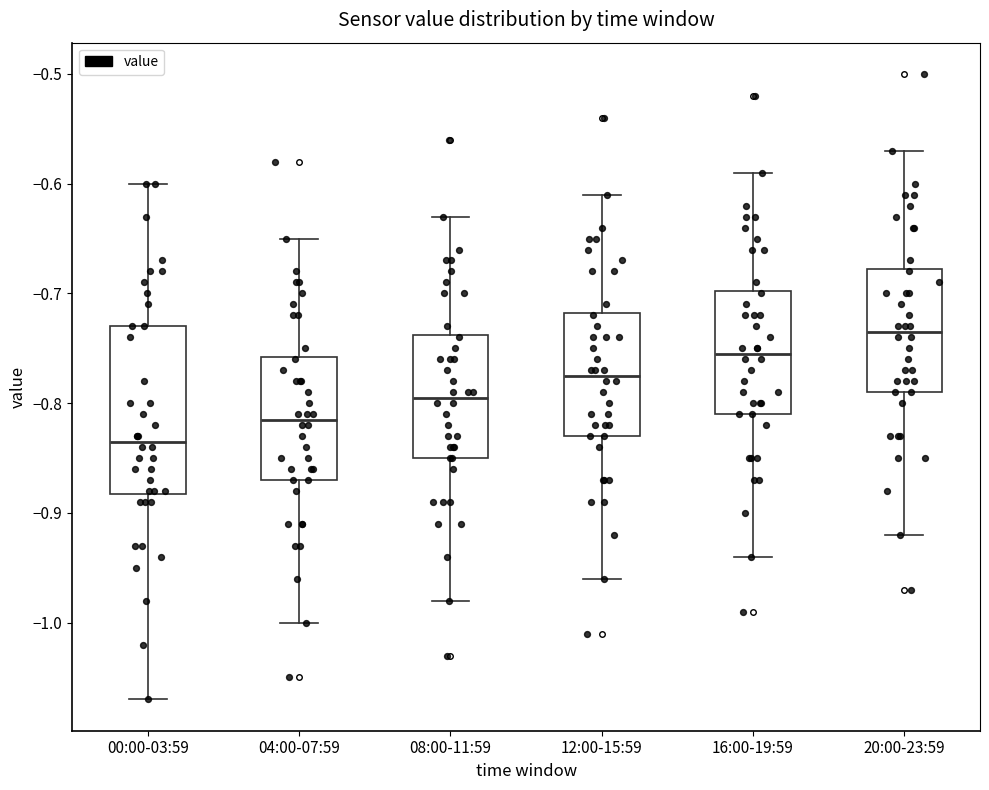

Which box is the tallest, from its lower edge to its upper edge?

00:00-03:59